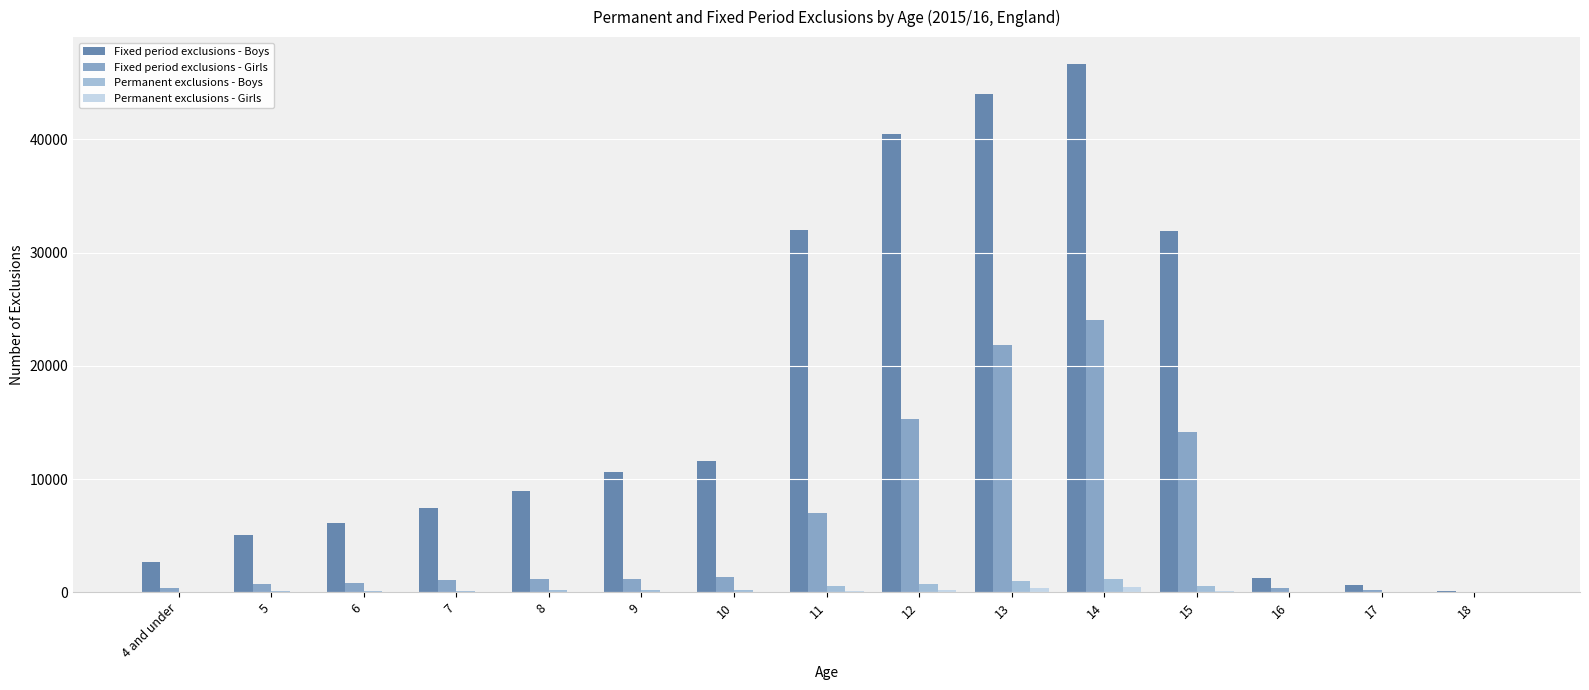

Count the number of categories in the chart.

15